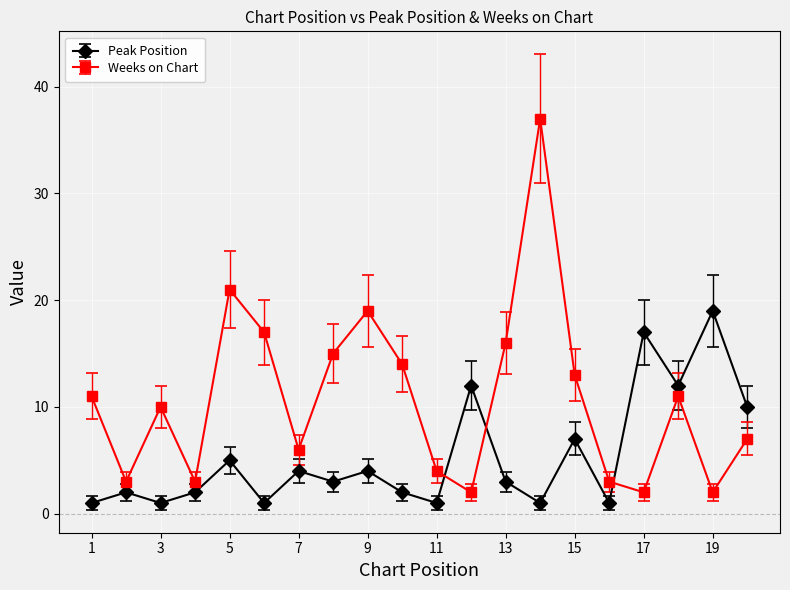

Which series has the largest range (max minus min)?

Weeks on Chart